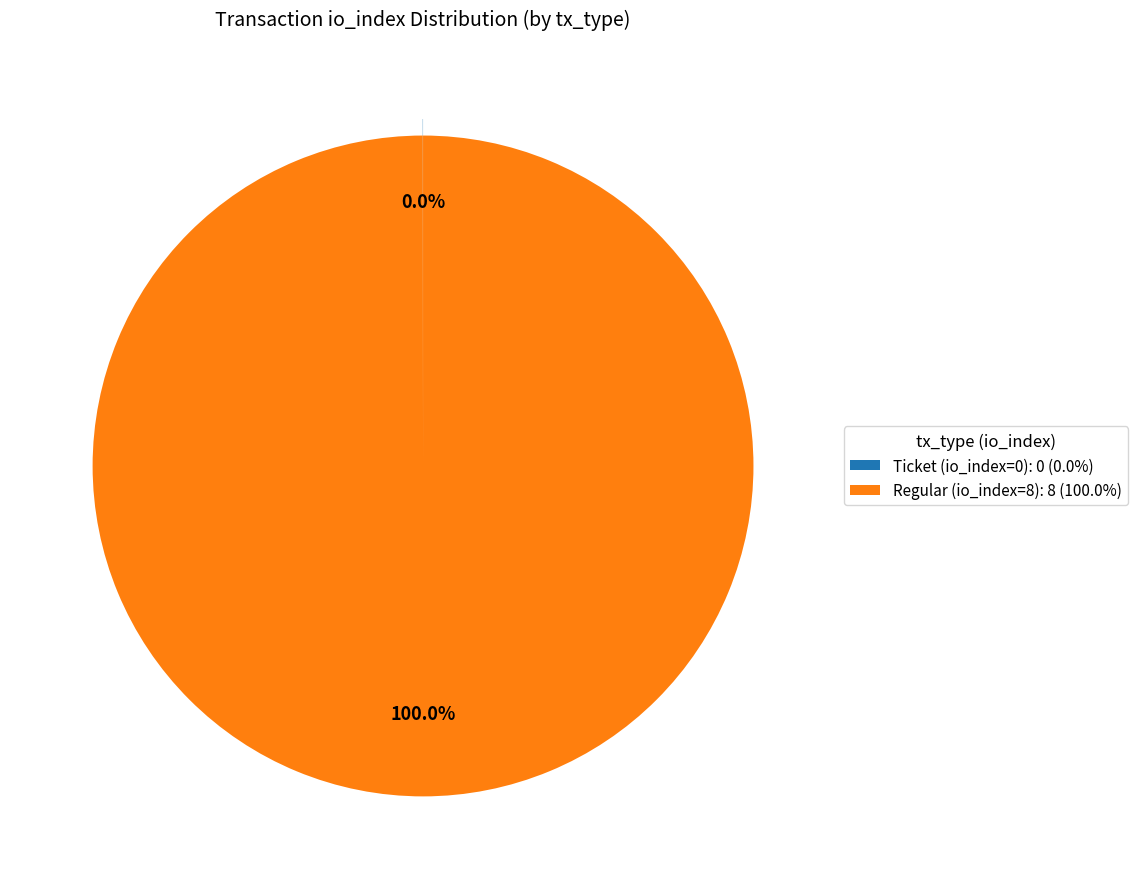

Is there any slice that represents more than half of the pie?

Yes